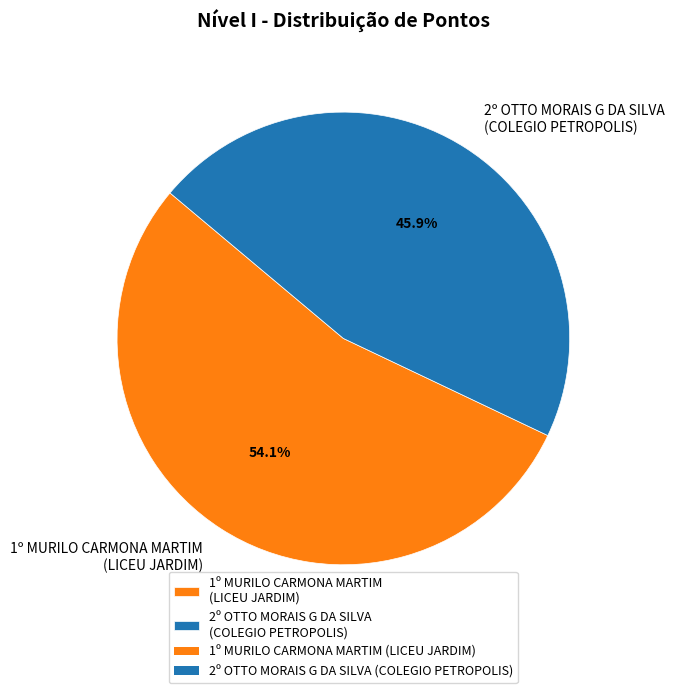

To the nearest percent, what is the difference between the largest and smallest slice percentages?

8%